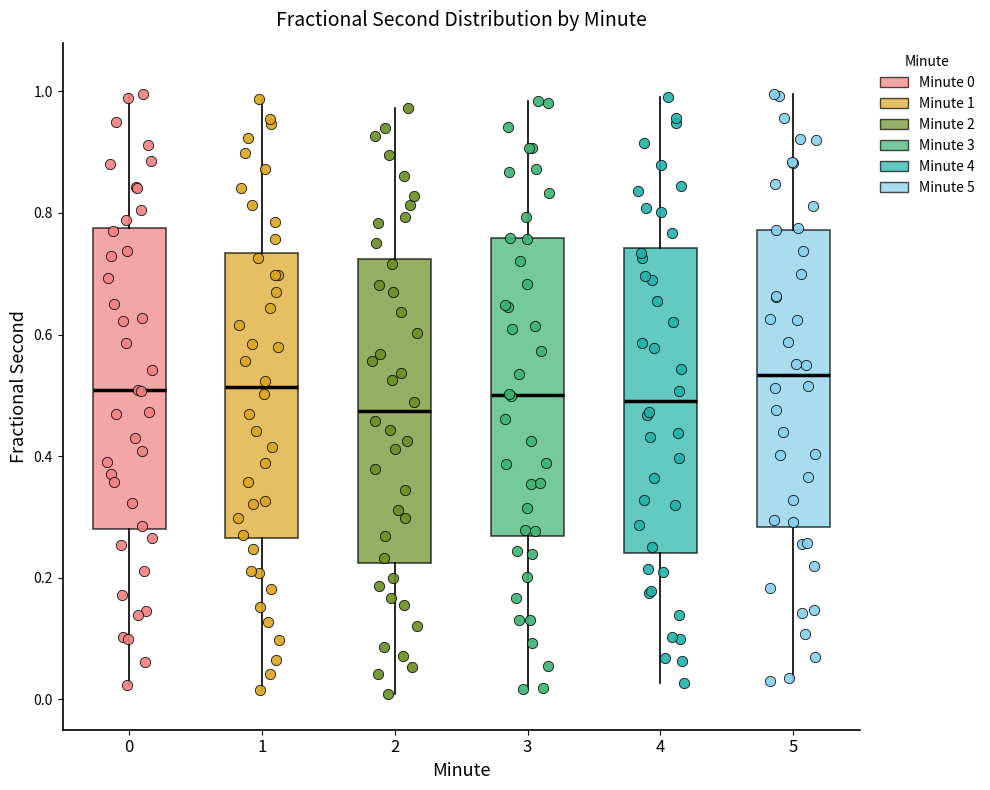

Where is the lower edge of the box at x = 5 on the y-axis? The values are not printed on the chart, so give them approximately, as read against the axis.

0.28